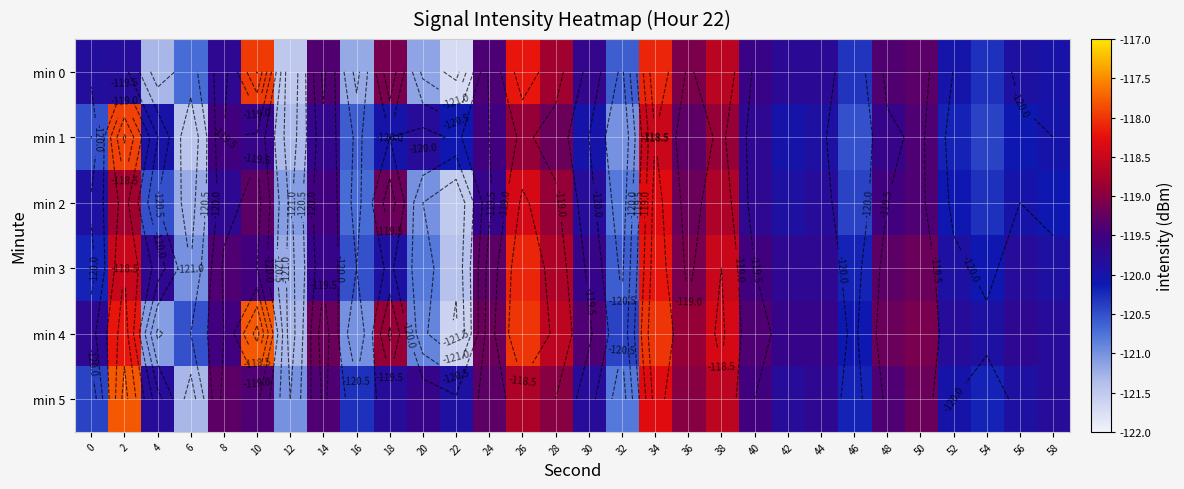

What is the difference between the second highest and minimum values in the min 4 series?

3.6